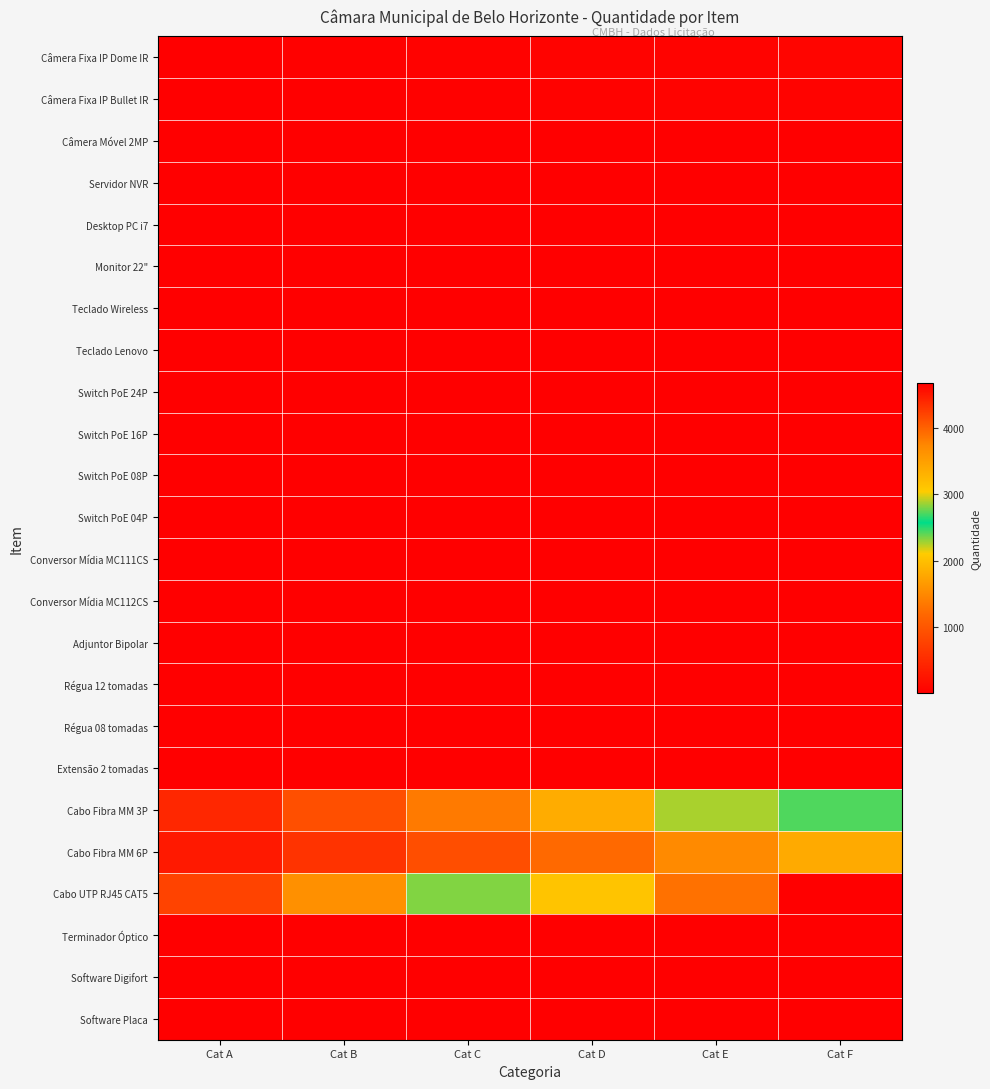

At which category does the chart reach its minimum across all series?

Cat A